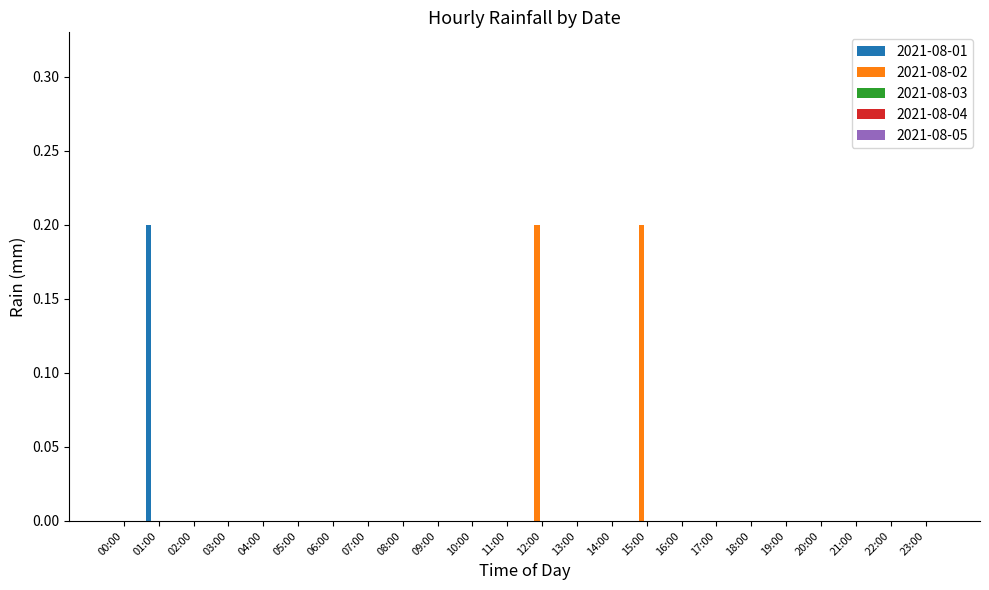

At which label does 2021-08-01 reach its peak?

01:00